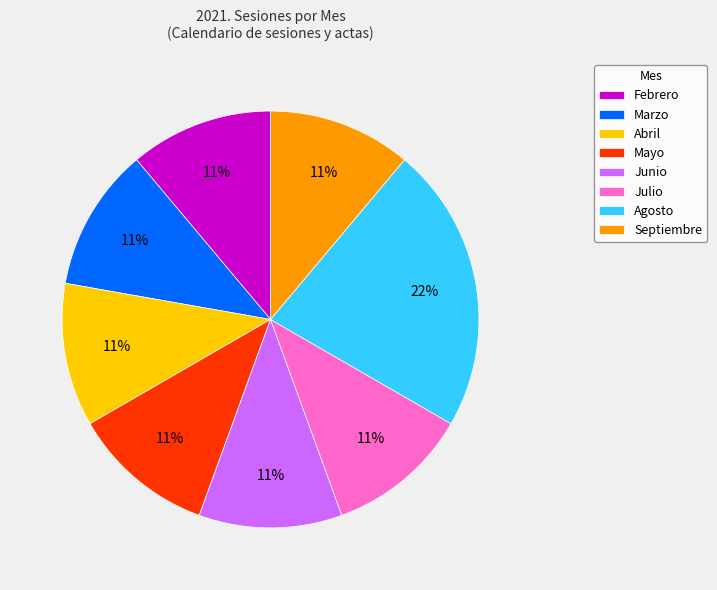

Which has a higher value, Agosto or Julio?

Agosto